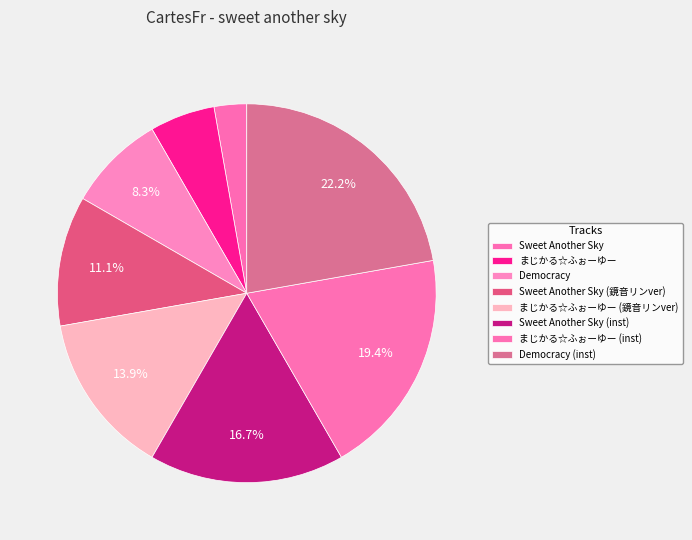

Which category has the smallest portion of the pie?

Sweet Another Sky